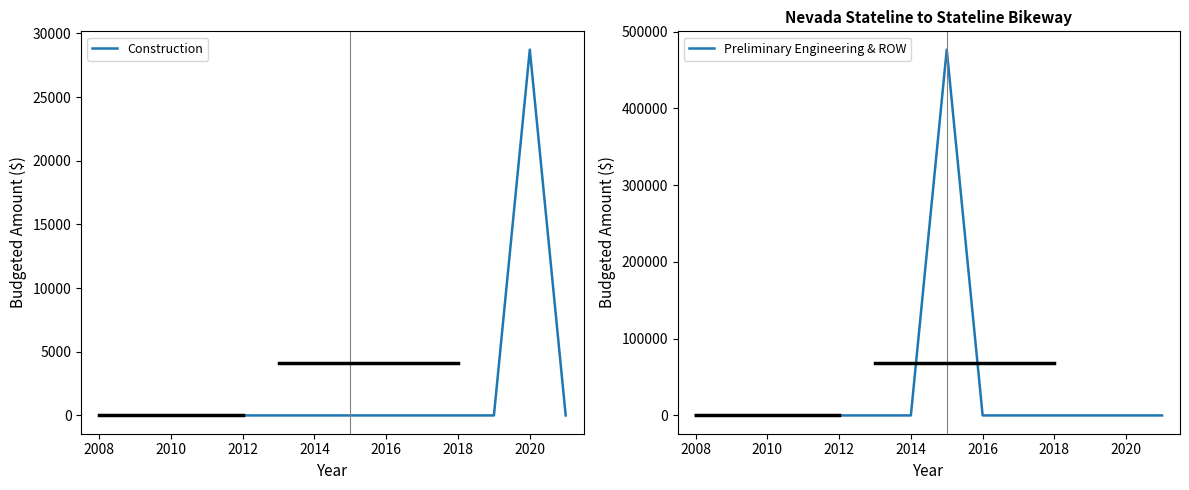

What is the difference between the maximum and second lowest values in the Preliminary Engineering & ROW series?

476477